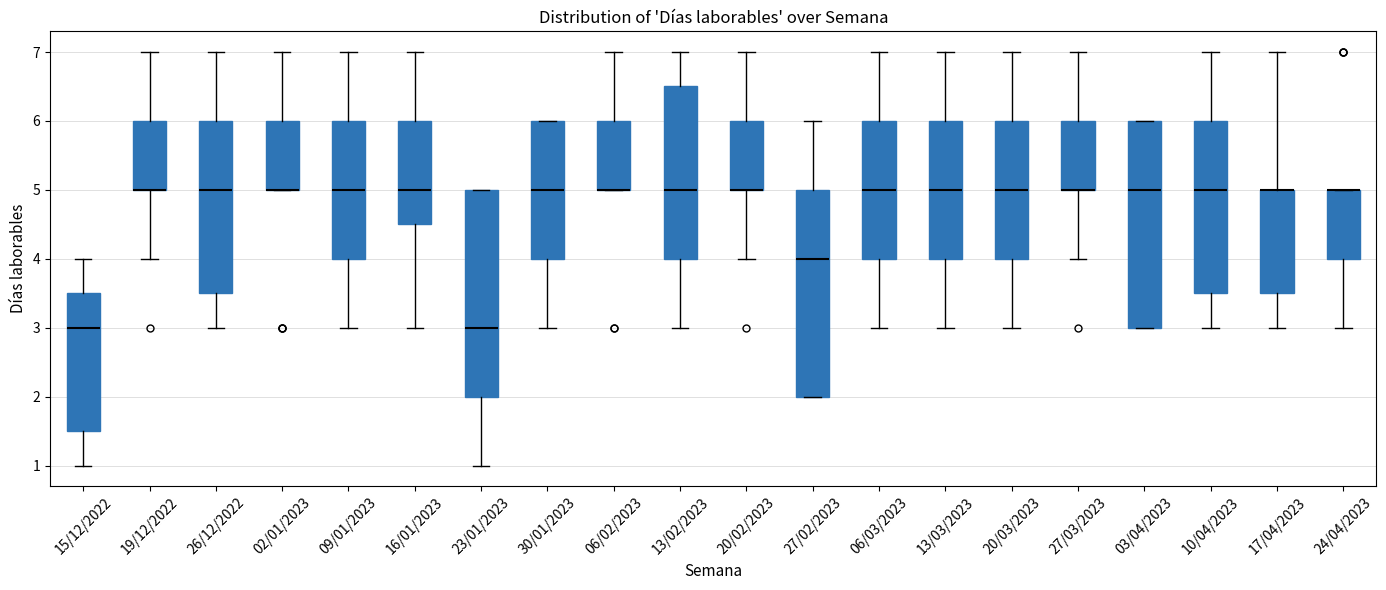

Reading left to right, transcribe this box plot: for each box, give where its median line is, the range the box spans, and where its two whiskers end, as read against the y-axis. The values are not printed on the chart, so give them approximately, as read against the axis.

15/12/2022: median 3.0, box 1.5 to 3.5, whiskers 1.0 to 4.0
19/12/2022: median 5.0 (drawn on the box's lower edge), box 5.0 to 6.0, whiskers 4.0 to 7.0
26/12/2022: median 5.0, box 3.5 to 6.0, whiskers 3.0 to 7.0
02/01/2023: median 5.0 (drawn on the box's lower edge), box 5.0 to 6.0, whiskers 5.0 to 7.0
09/01/2023: median 5.0, box 4.0 to 6.0, whiskers 3.0 to 7.0
16/01/2023: median 5.0, box 4.5 to 6.0, whiskers 3.0 to 7.0
23/01/2023: median 3.0, box 2.0 to 5.0, whiskers 1.0 to 5.0
30/01/2023: median 5.0, box 4.0 to 6.0, whiskers 3.0 to 6.0
06/02/2023: median 5.0 (drawn on the box's lower edge), box 5.0 to 6.0, whiskers 5.0 to 7.0
13/02/2023: median 5.0, box 4.0 to 6.5, whiskers 3.0 to 7.0
20/02/2023: median 5.0 (drawn on the box's lower edge), box 5.0 to 6.0, whiskers 4.0 to 7.0
27/02/2023: median 4.0, box 2.0 to 5.0, whiskers 2.0 to 6.0
06/03/2023: median 5.0, box 4.0 to 6.0, whiskers 3.0 to 7.0
13/03/2023: median 5.0, box 4.0 to 6.0, whiskers 3.0 to 7.0
20/03/2023: median 5.0, box 4.0 to 6.0, whiskers 3.0 to 7.0
27/03/2023: median 5.0 (drawn on the box's lower edge), box 5.0 to 6.0, whiskers 4.0 to 7.0
03/04/2023: median 5.0, box 3.0 to 6.0, whiskers 3.0 to 6.0
10/04/2023: median 5.0, box 3.5 to 6.0, whiskers 3.0 to 7.0
17/04/2023: median 5.0 (drawn on the box's upper edge), box 3.5 to 5.0, whiskers 3.0 to 7.0
24/04/2023: median 5.0 (drawn on the box's upper edge), box 4.0 to 5.0, whiskers 3.0 to 5.0